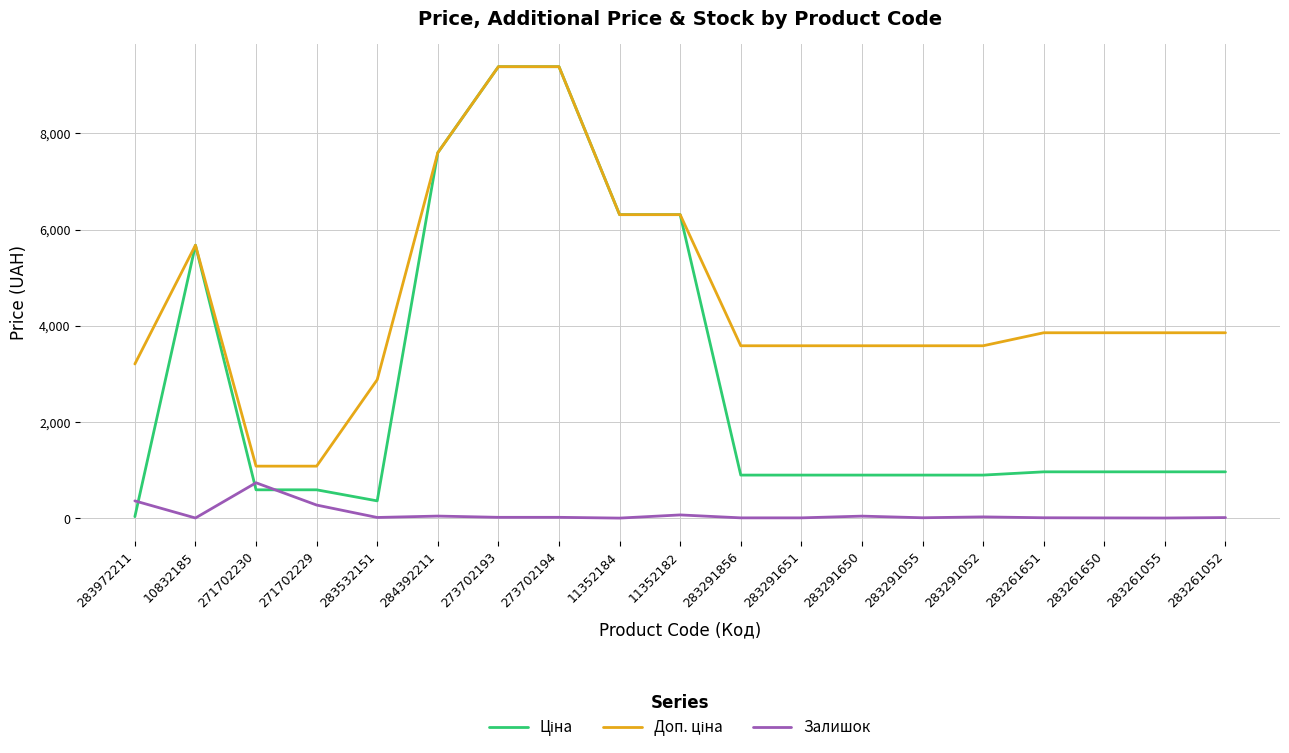

How many series are shown in this chart?

3